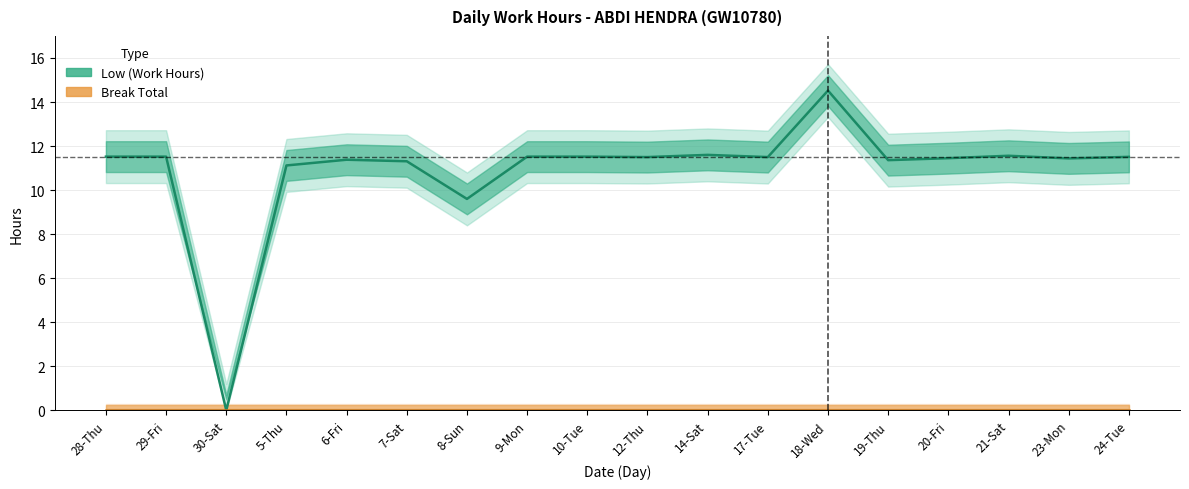

What is the difference between the second highest and second lowest values in the Low (Work Hours) series?

2.0